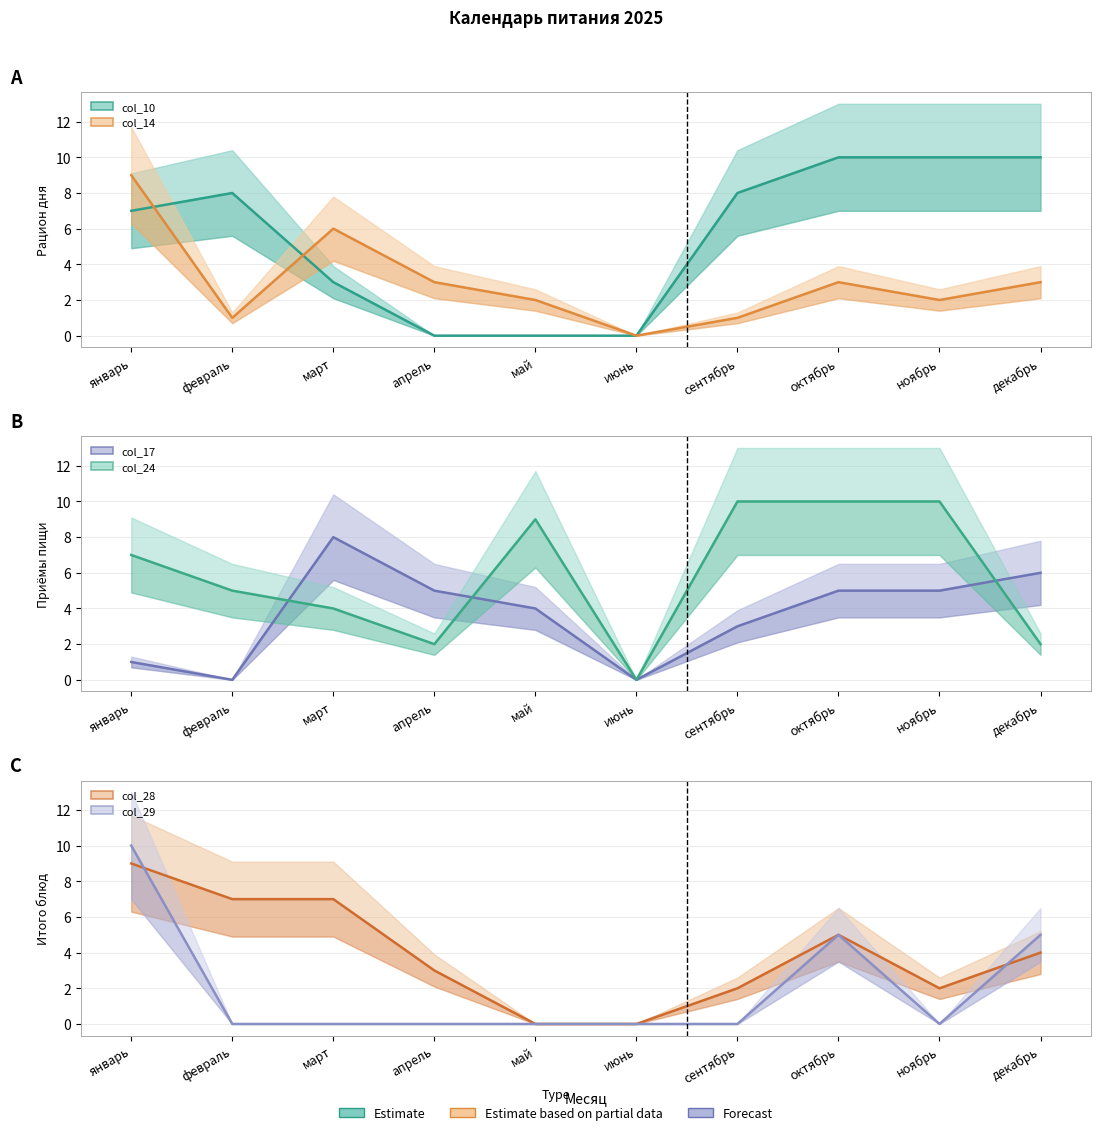

Which series has the largest total across all categories?

col_24